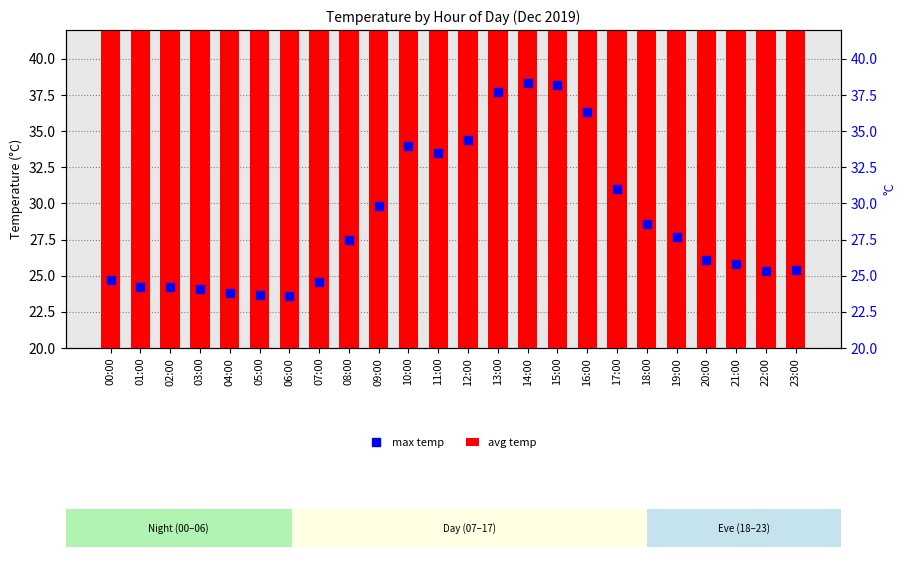

Which series has the largest Y range (max minus min)?

max temp